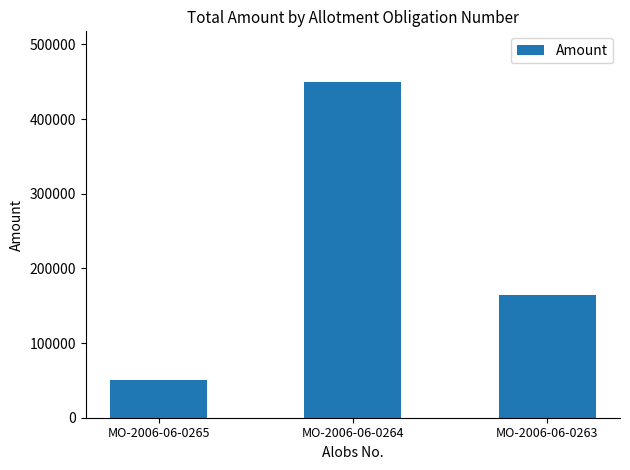

Is it true that the value at MO-2006-06-0265 is 50000?

True